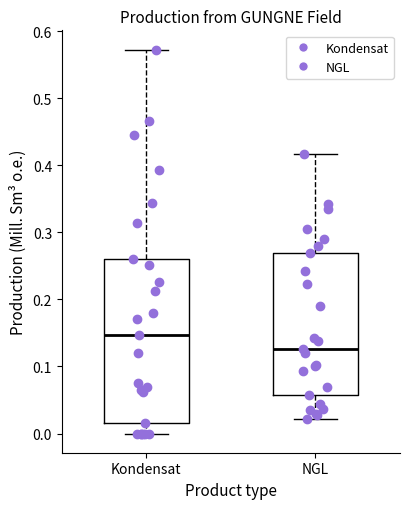

Reading left to right, transcribe this box plot: for each box, give where its median line is, the range the box spans, and where its two whiskers end, as read against the y-axis. The values are not printed on the chart, so give them approximately, as read against the axis.

Kondensat: median 0.15, box 0.02 to 0.26, whiskers 0.00 to 0.57
NGL: median 0.13, box 0.06 to 0.27, whiskers 0.02 to 0.42